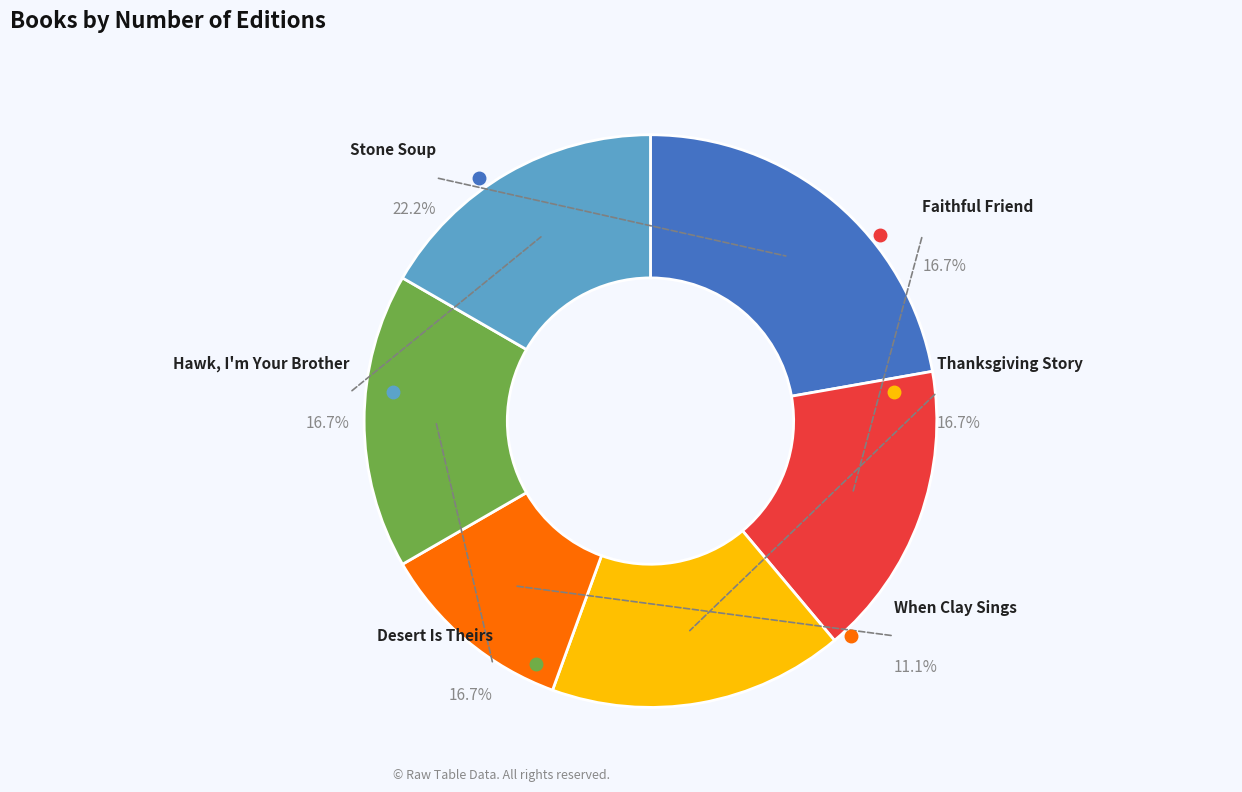

Which category has the biggest portion of the pie?

Stone Soup